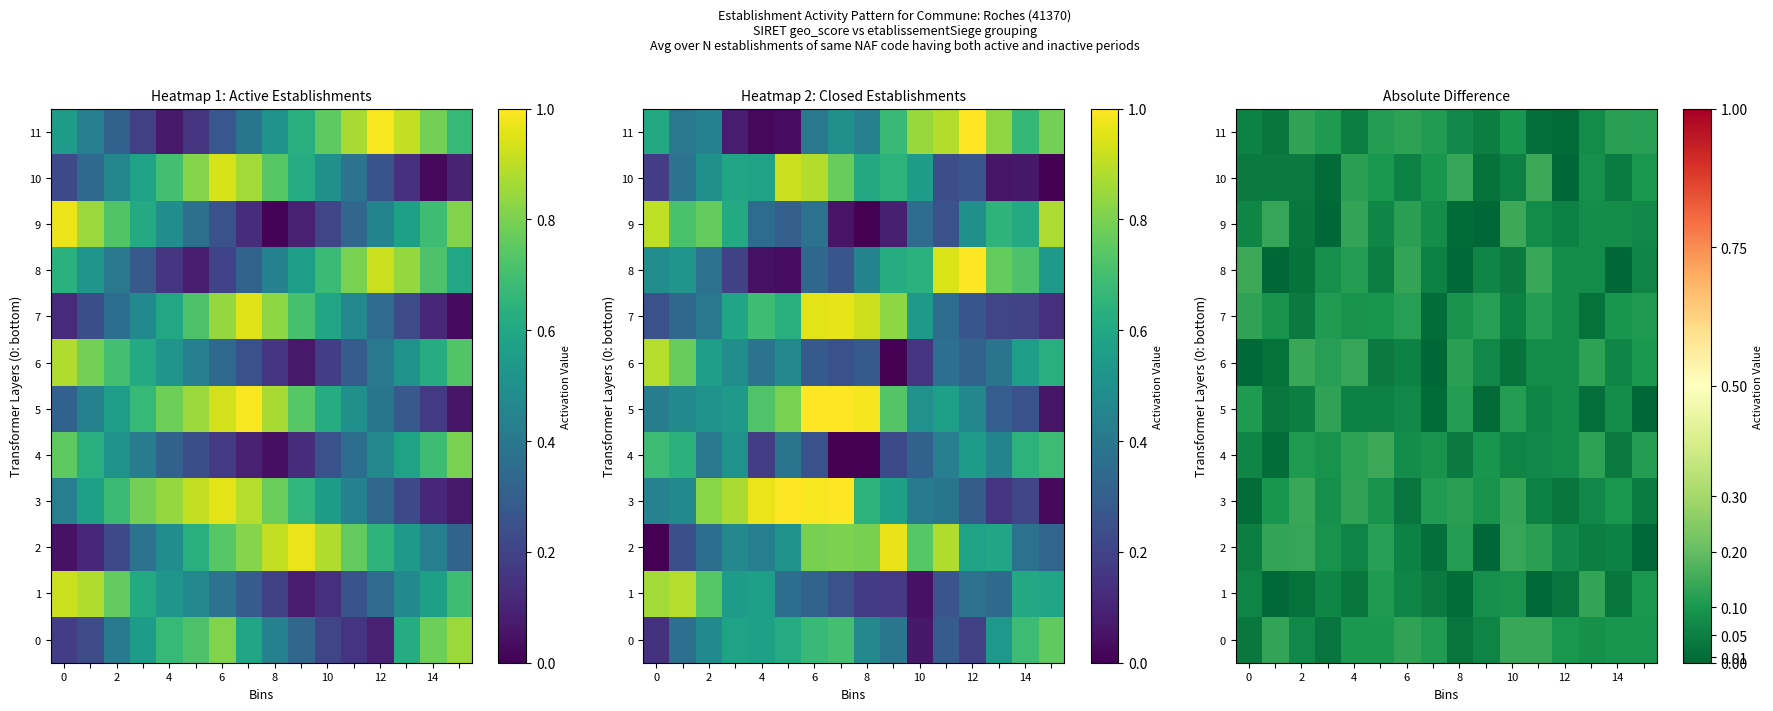

How many data points does each series have?

16